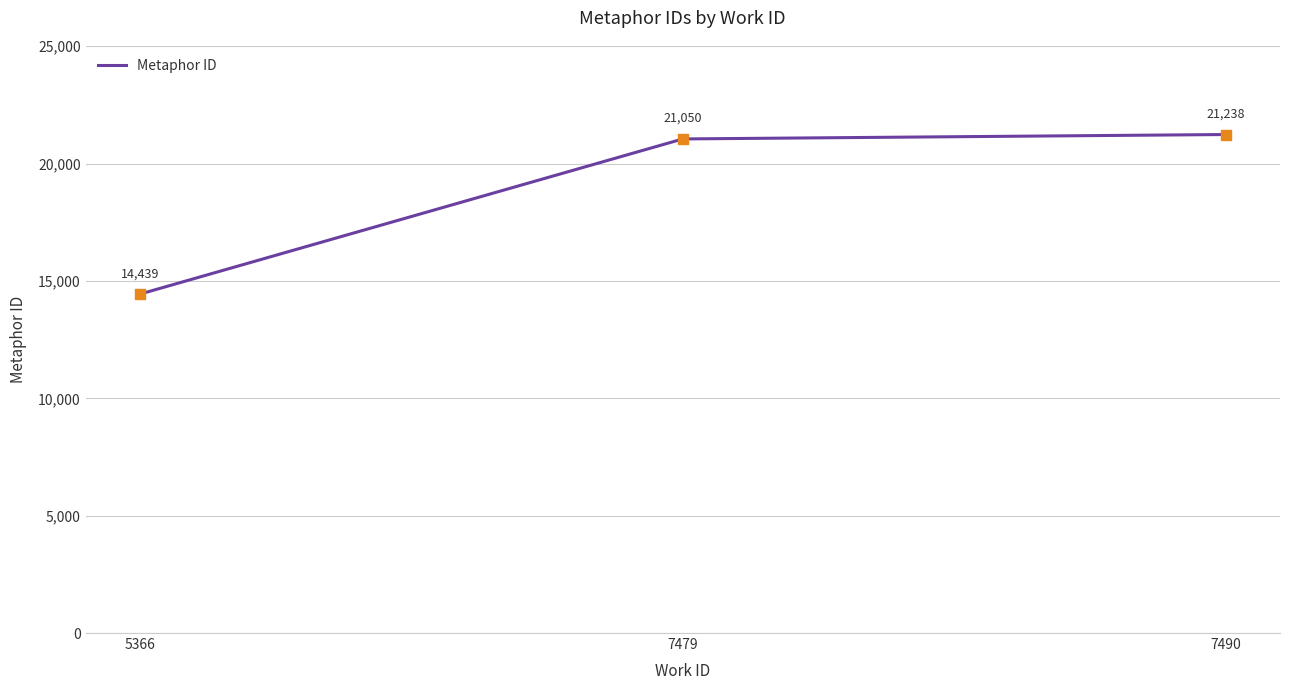

What is the change in value from 5366 to 7479?

+6611